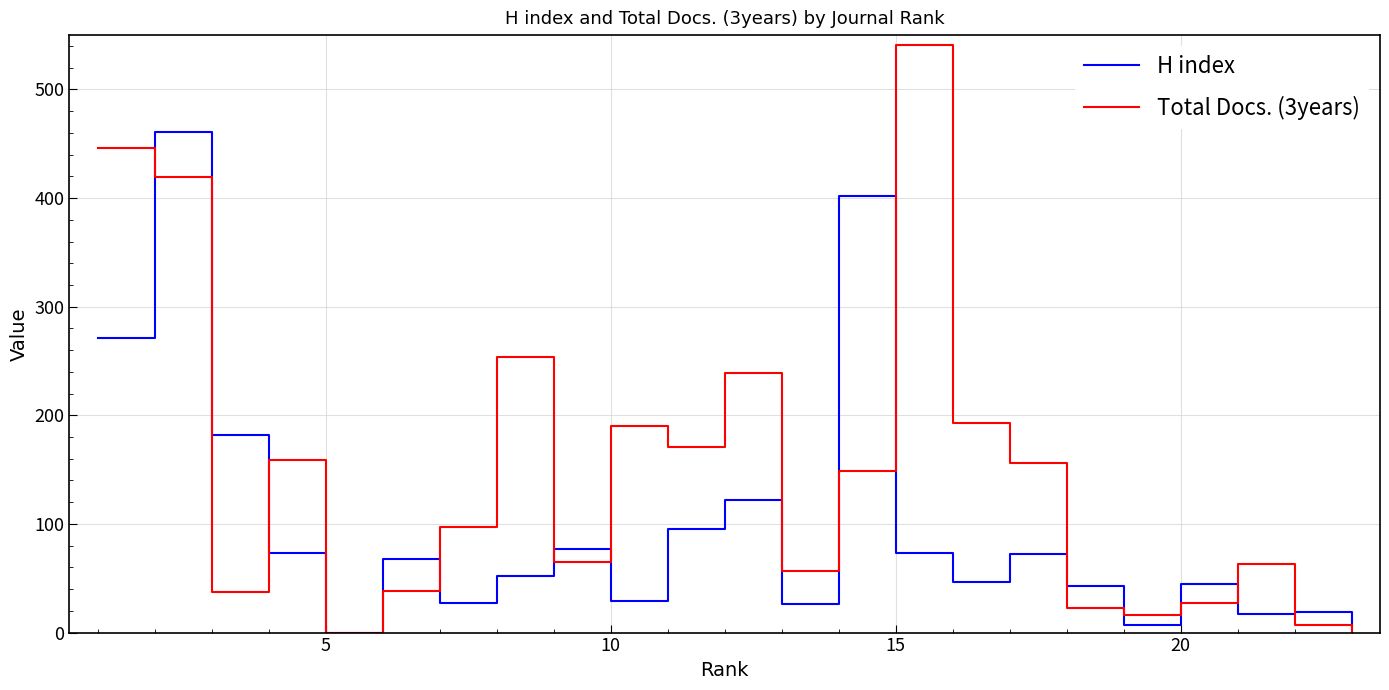

Which series has the largest total across all categories?

Total Docs. (3years)